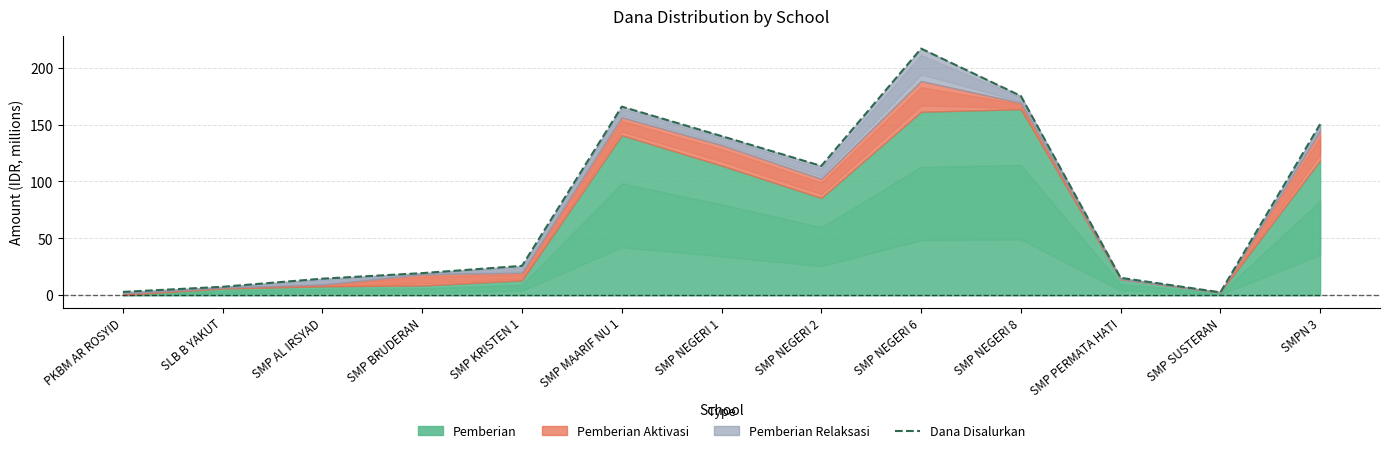

What is the ratio of the value at SMP PERMATA HATI to the value at PKBM AR ROSYID?

5.1